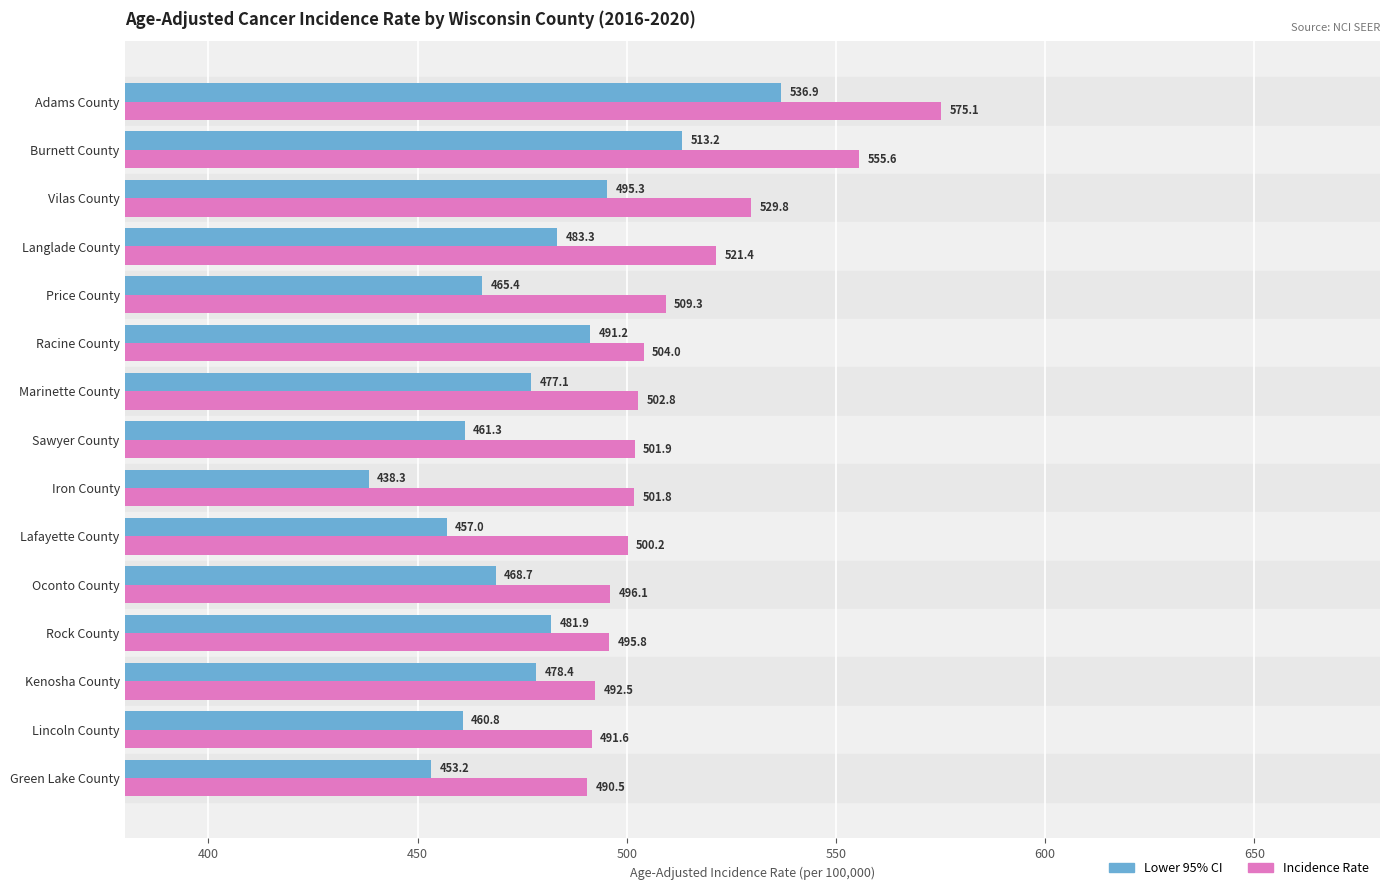

What is the total value across all series at Racine County?

995.2